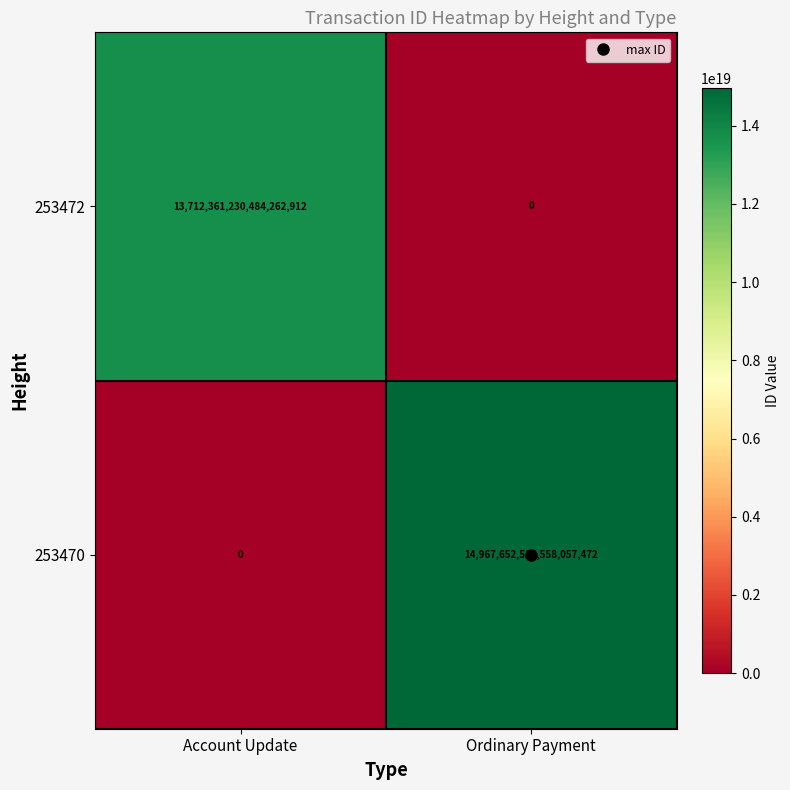

Which series has the largest range (max minus min)?

253470